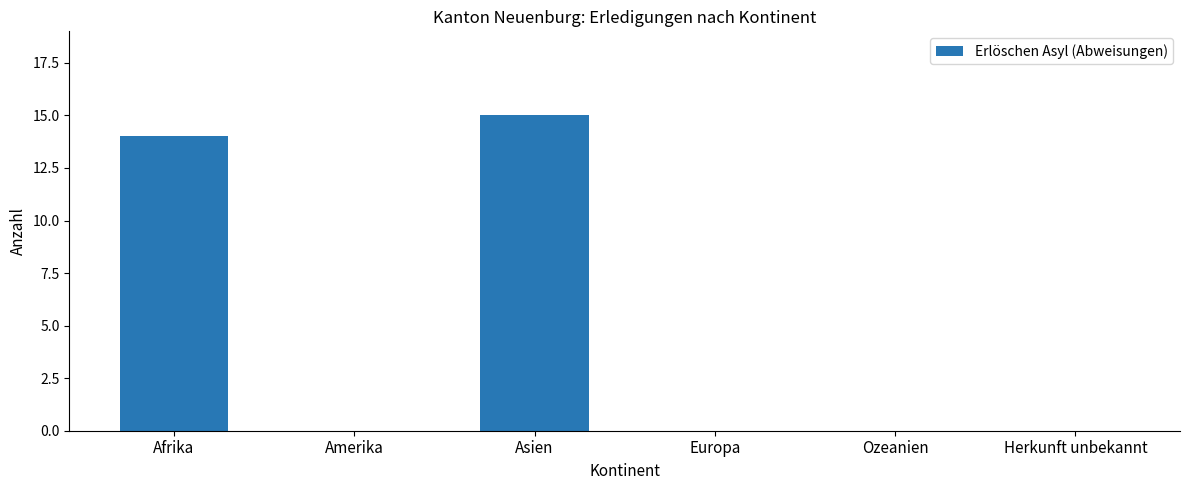

Between Asien and Herkunft unbekannt, which is larger?

Asien